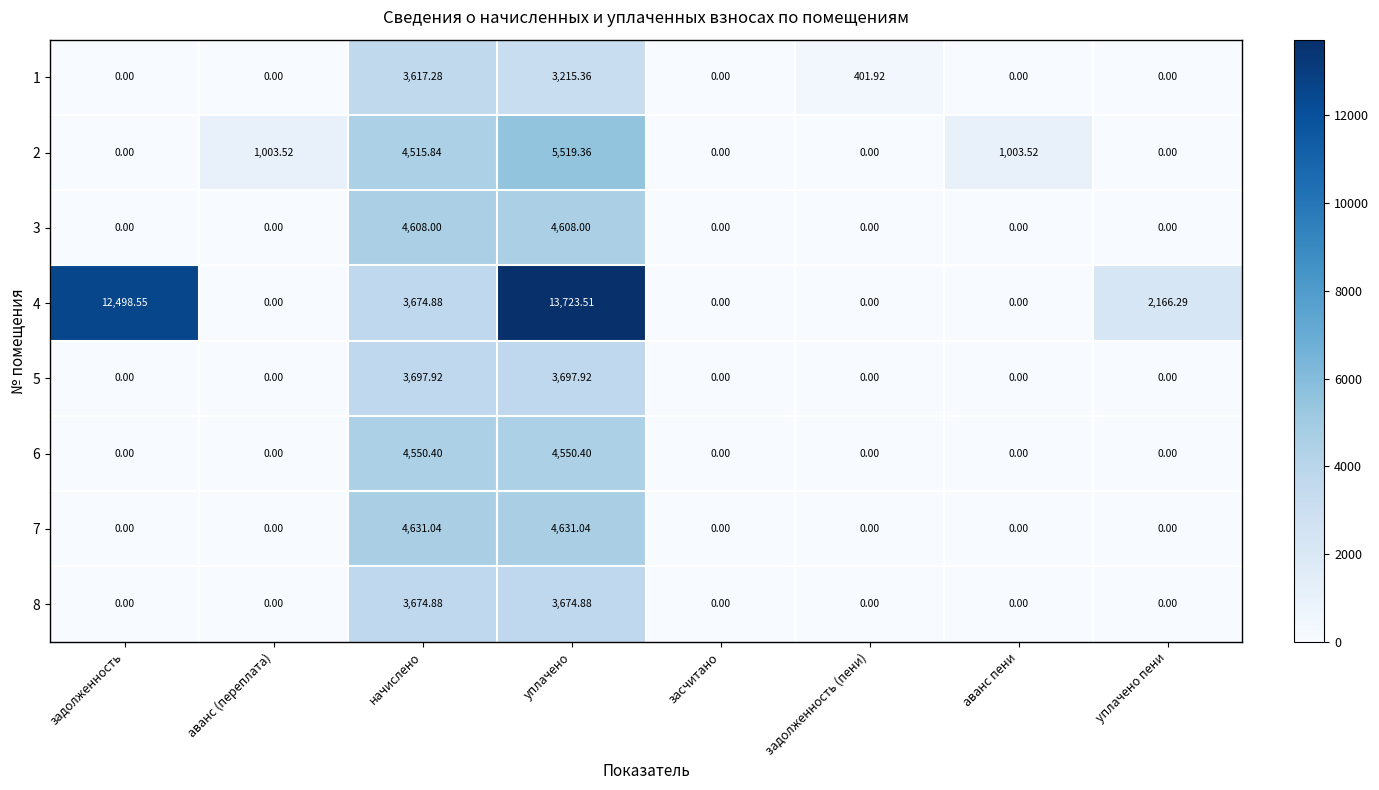

At which label does 4 first exceed 2166?

задолженность